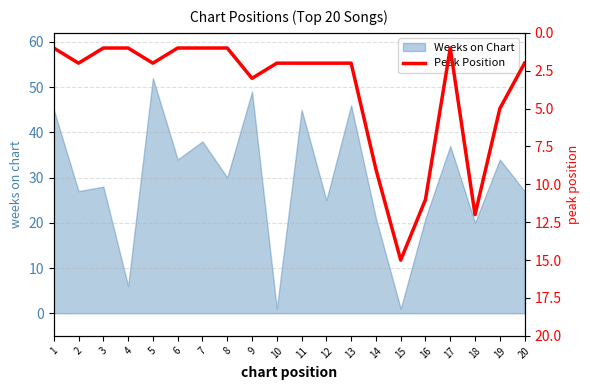

What is the highest value of the Weeks on Chart series?

52